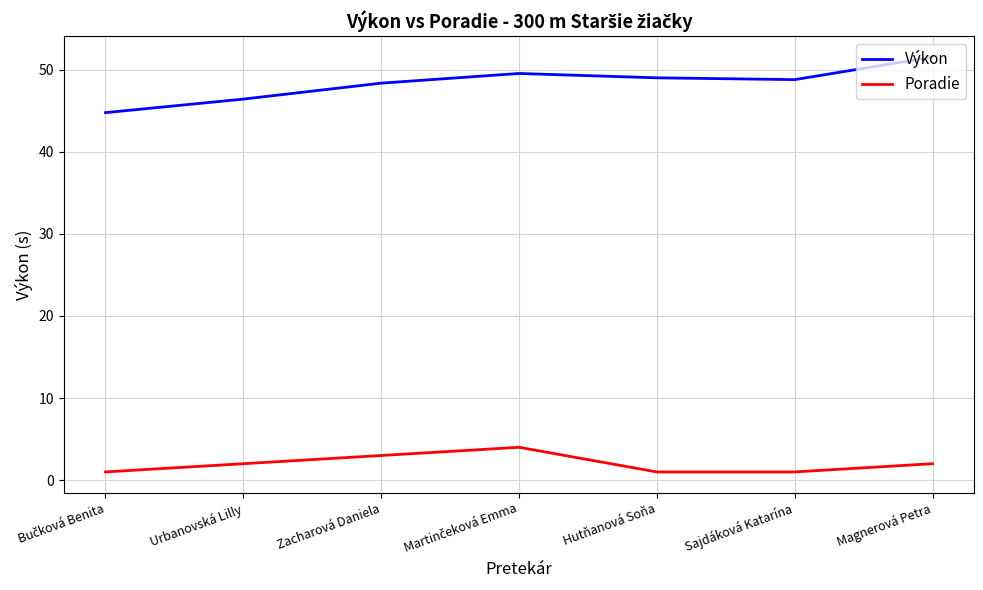

Read the Výkon value at Zacharová Daniela.

48.3